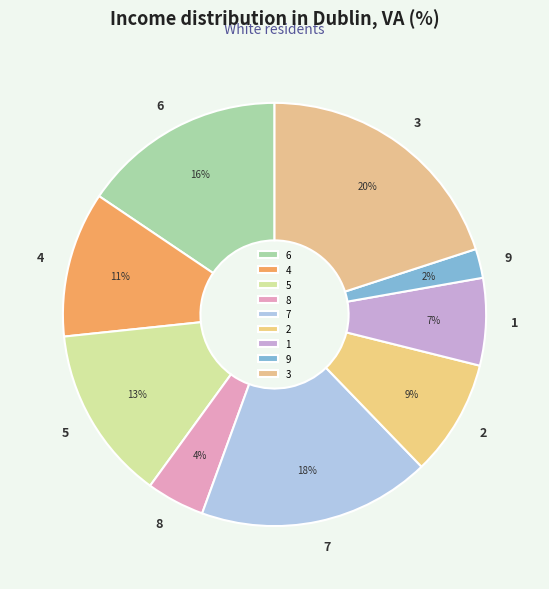

What percentage is the 5 slice, to the nearest percent?

13%